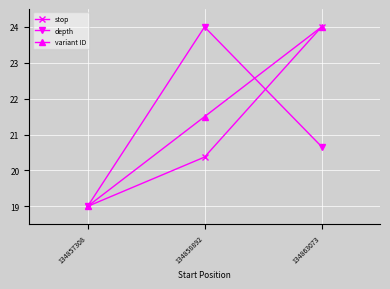

The depth series shows 27.5 at 134857308. True or false?

False